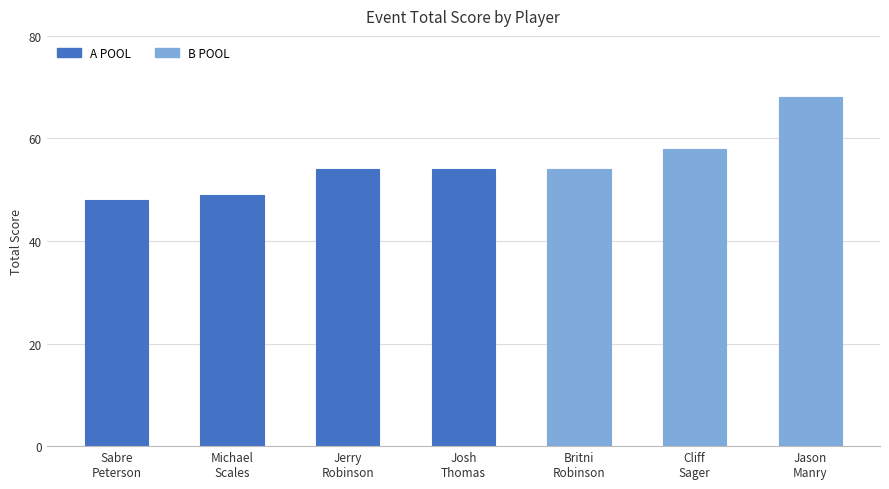

What is the change in value from Sabre
Peterson to Britni
Robinson?

+6